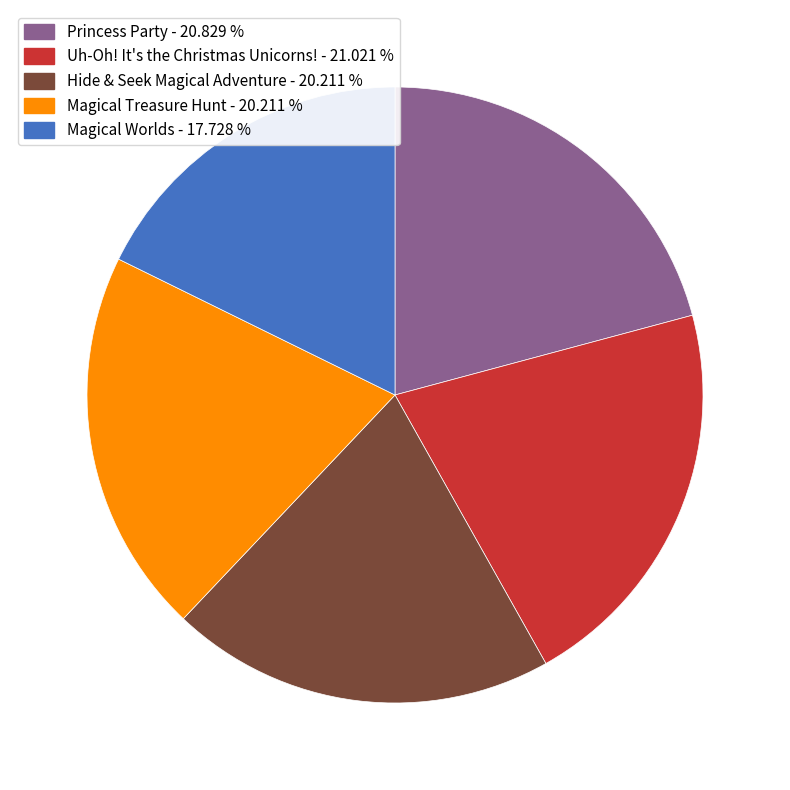

Is the sum of Uh-Oh! It's the Christmas Unicorns! and Magical Treasure Hunt greater than half?

No